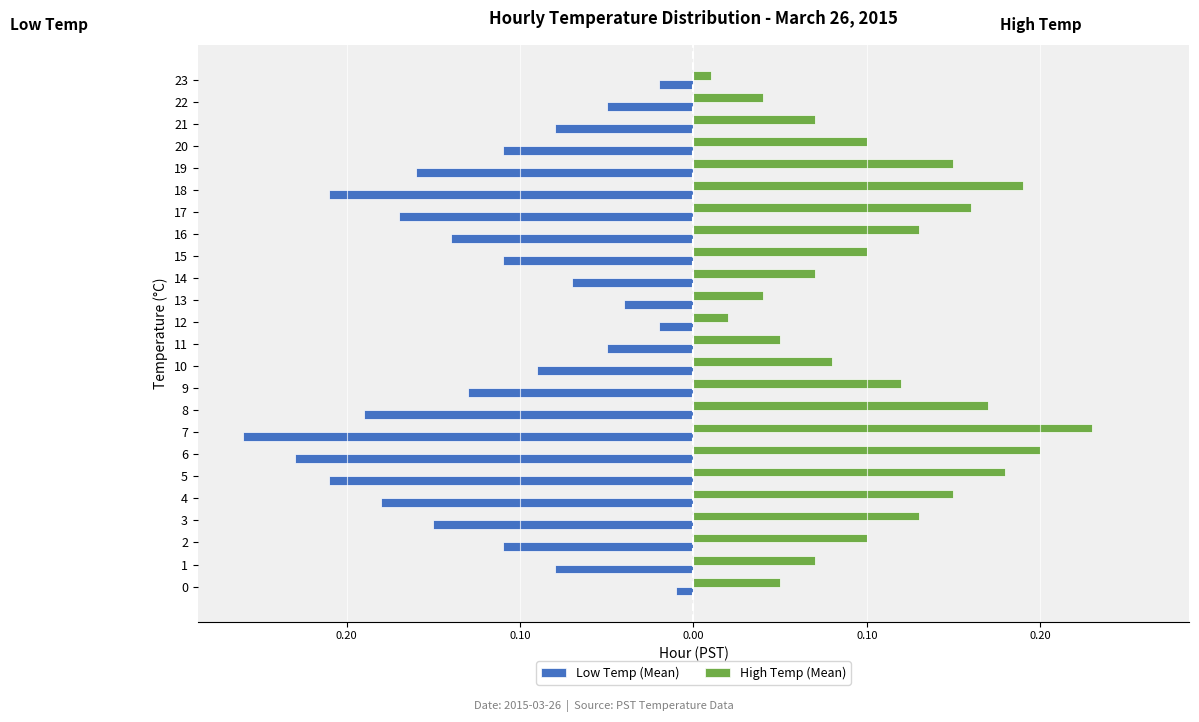

What are all the series names shown in the legend?

Low Temp (Mean), High Temp (Mean)